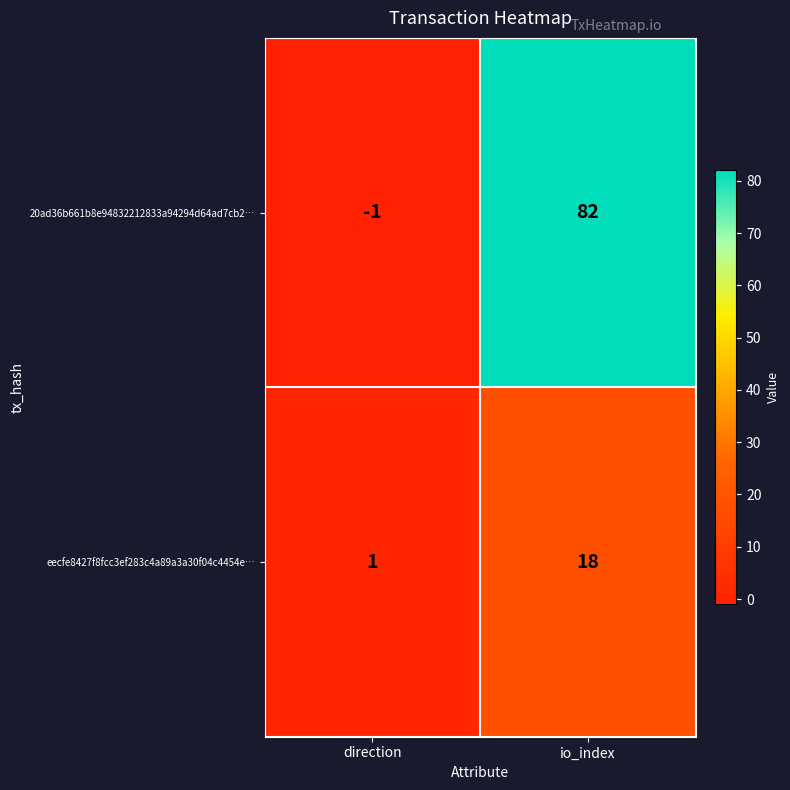

At which category is the sum across all series the highest?

io_index